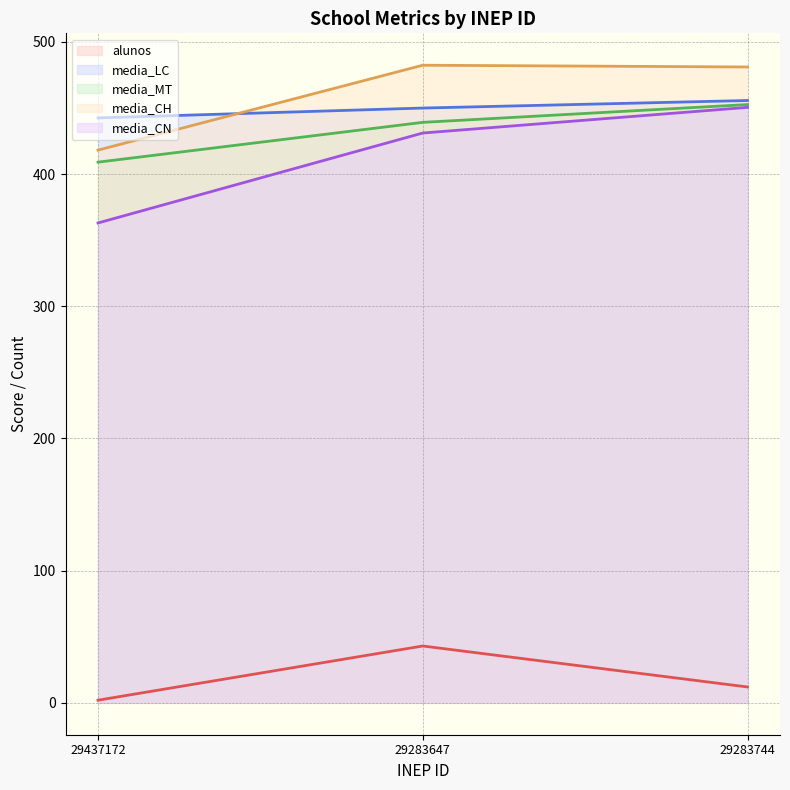

What is the total value across all series at 29283647?

1845.4